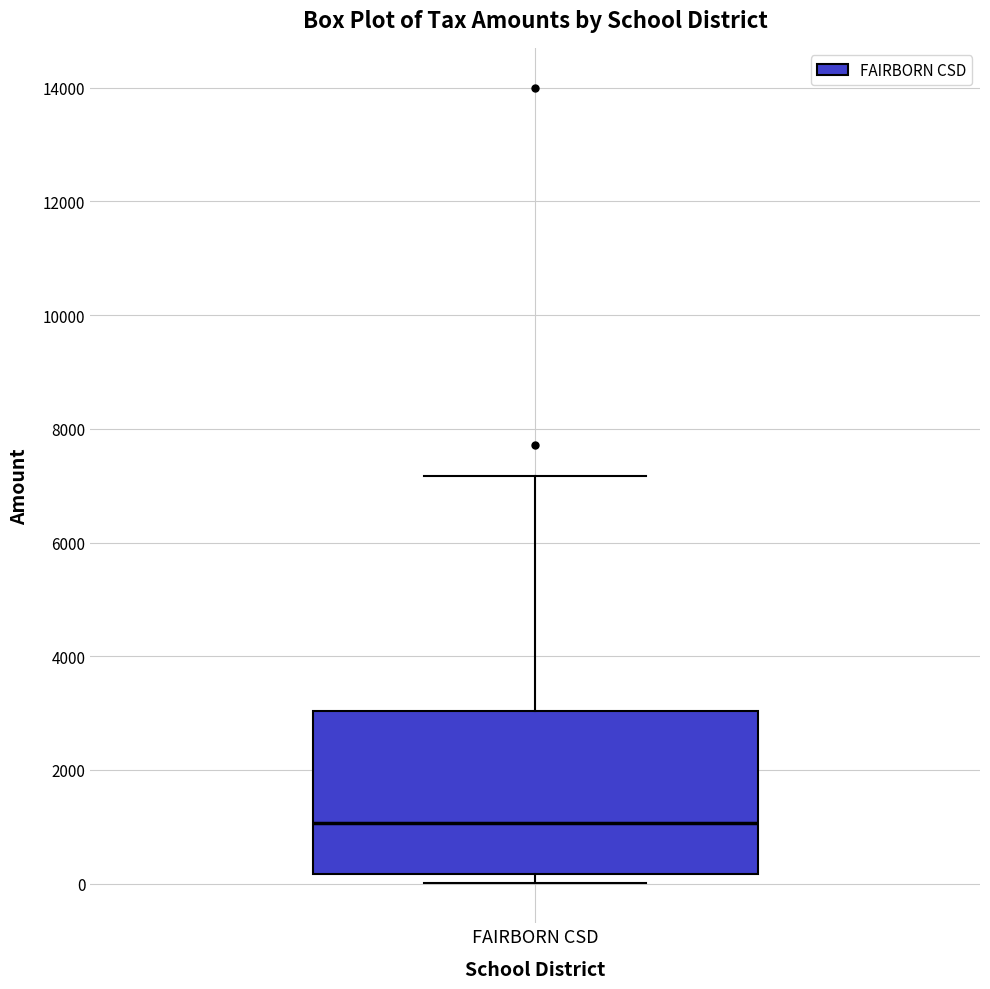

Transcribe this box plot: give where the median line is, the range the box spans, and where the two whiskers end, as read against the y-axis. The values are not printed on the chart, so give them approximately, as read against the axis.

median 1000, box 200 to 3000, whiskers 0 to 7200